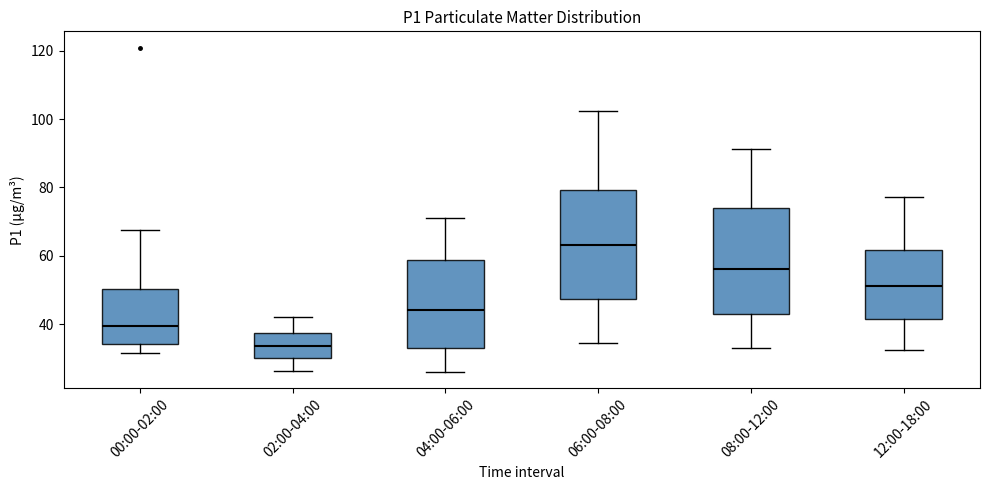

Reading left to right, read every box against the y-axis: the position of its median line, the range the box covers, and the ends of its whiskers. The values are not printed on the chart, so give them approximately, as read against the axis.

00:00-02:00: median 40, box 34 to 50, whiskers 32 to 68
02:00-04:00: median 34, box 30 to 38, whiskers 26 to 42
04:00-06:00: median 44, box 34 to 58, whiskers 26 to 72
06:00-08:00: median 64, box 48 to 80, whiskers 34 to 102
08:00-12:00: median 56, box 44 to 74, whiskers 34 to 92
12:00-18:00: median 52, box 42 to 62, whiskers 32 to 78